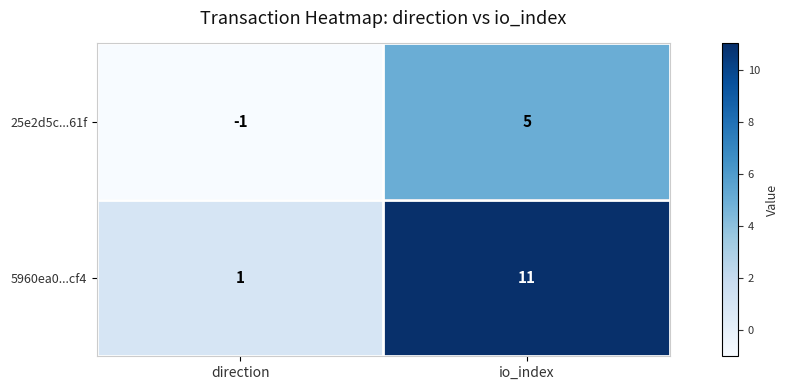

At how many categories does at least one series exceed 0?

2